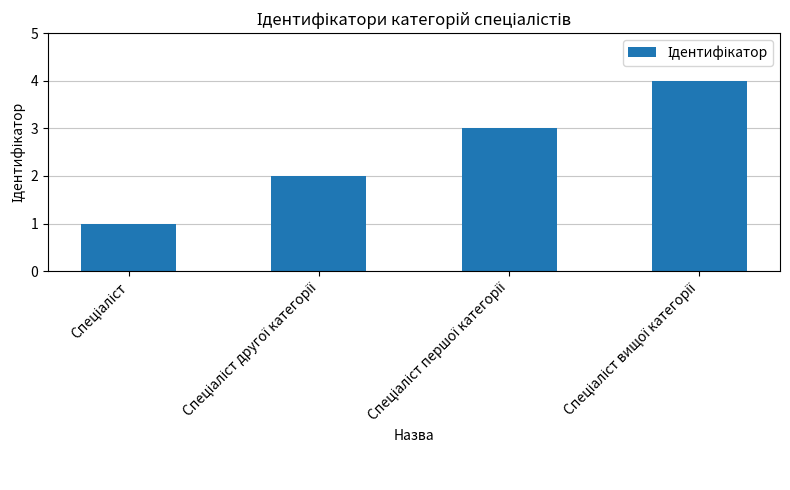

What is the difference between the maximum and minimum values?

3